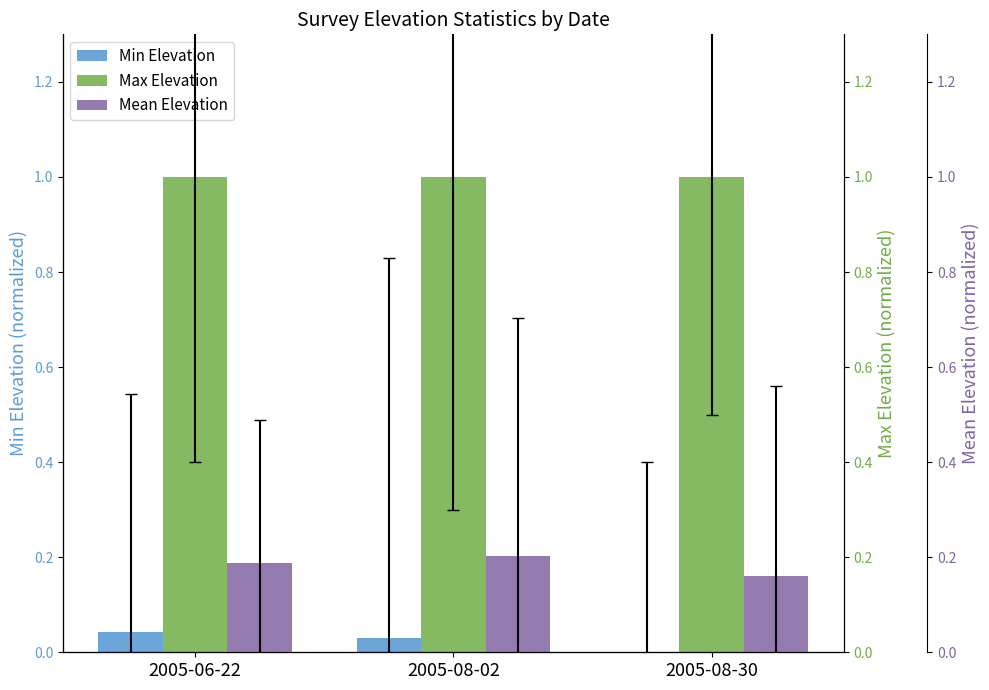

Rank the categories by Min Elevation value from lowest to highest.

2005-08-30, 2005-08-02, 2005-06-22